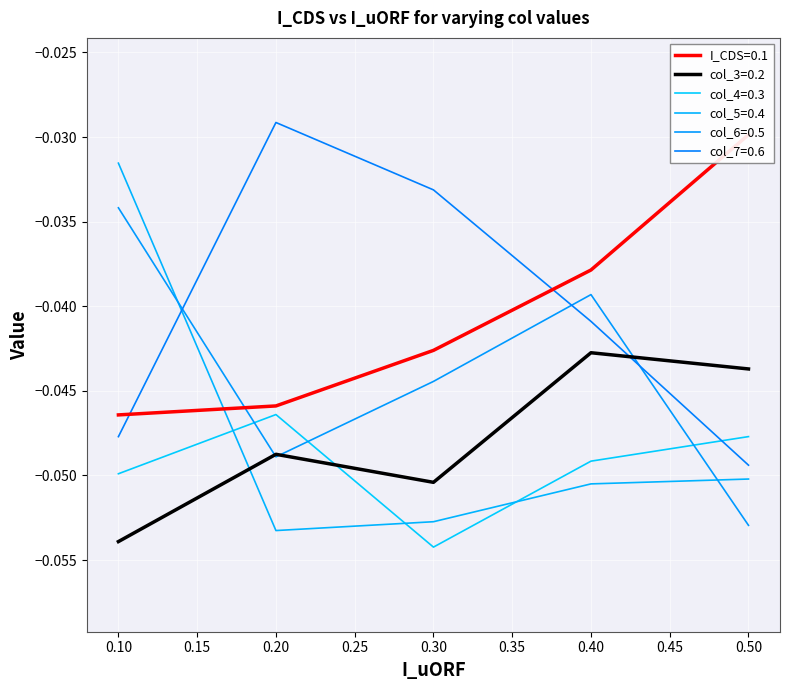

How many lines are shown in the chart?

6